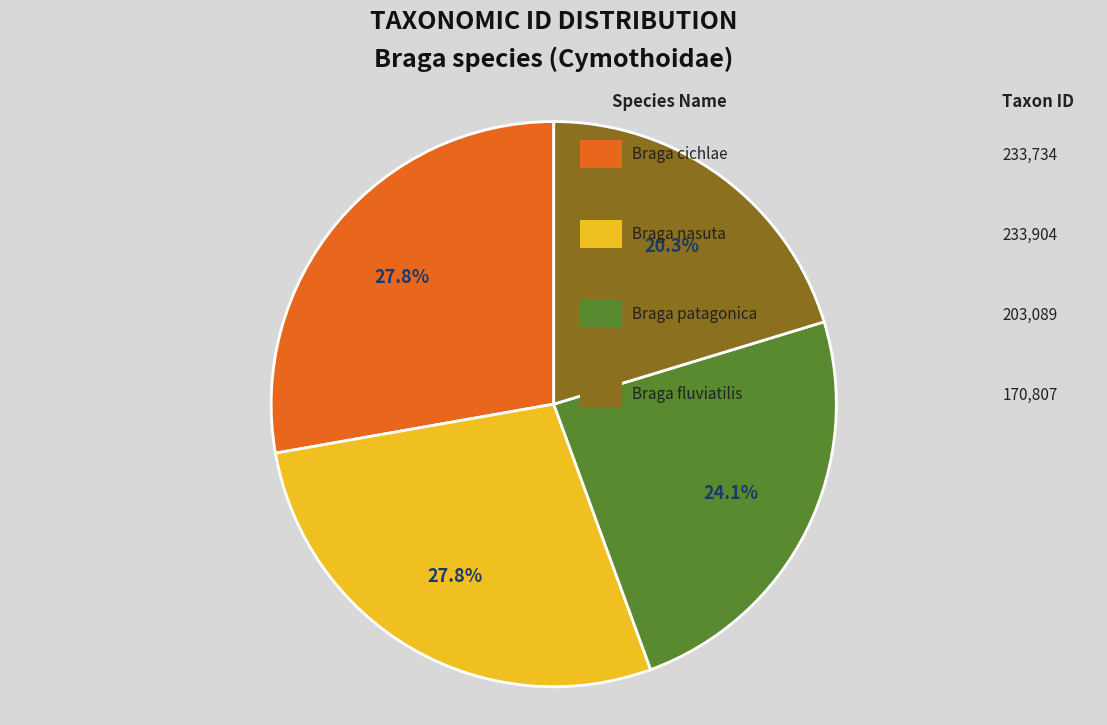

What is the smallest slice in the pie chart?

Braga fluviatilis